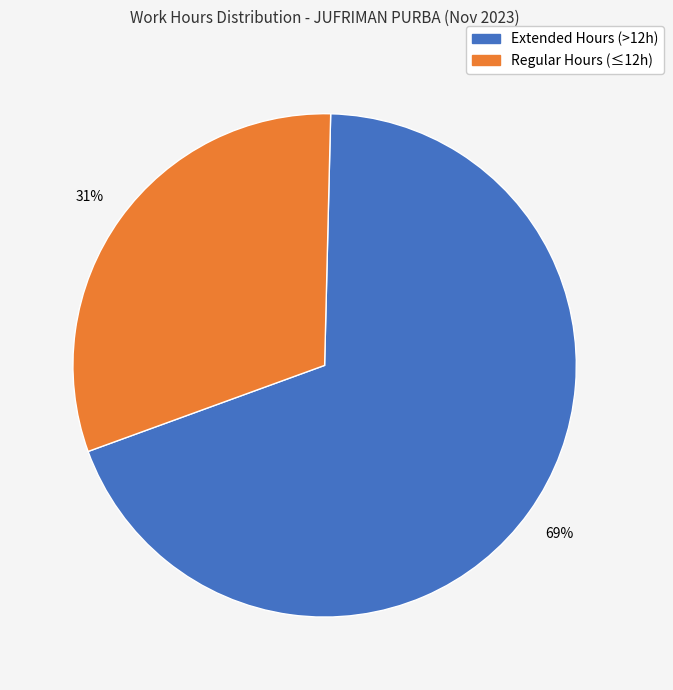

Does any single category account for the majority?

Yes